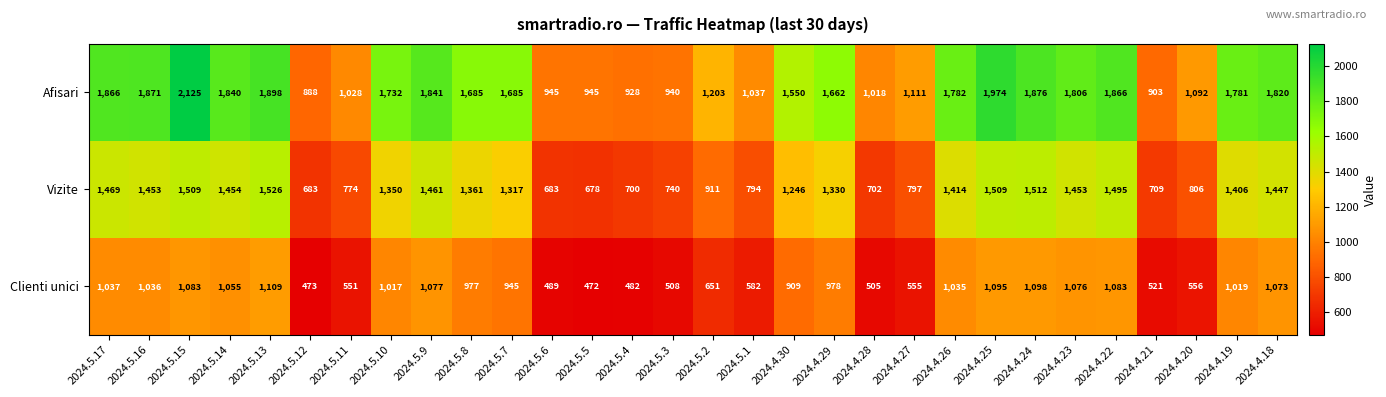

What is the total value across all series at 2024.5.5?

2095